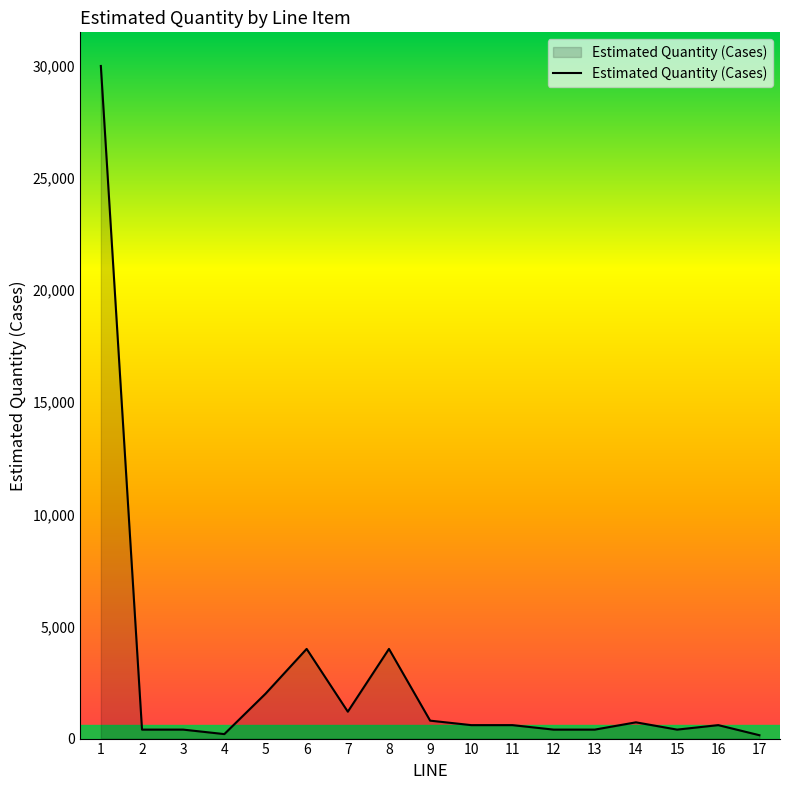

What is the difference between the maximum and minimum values?

29850